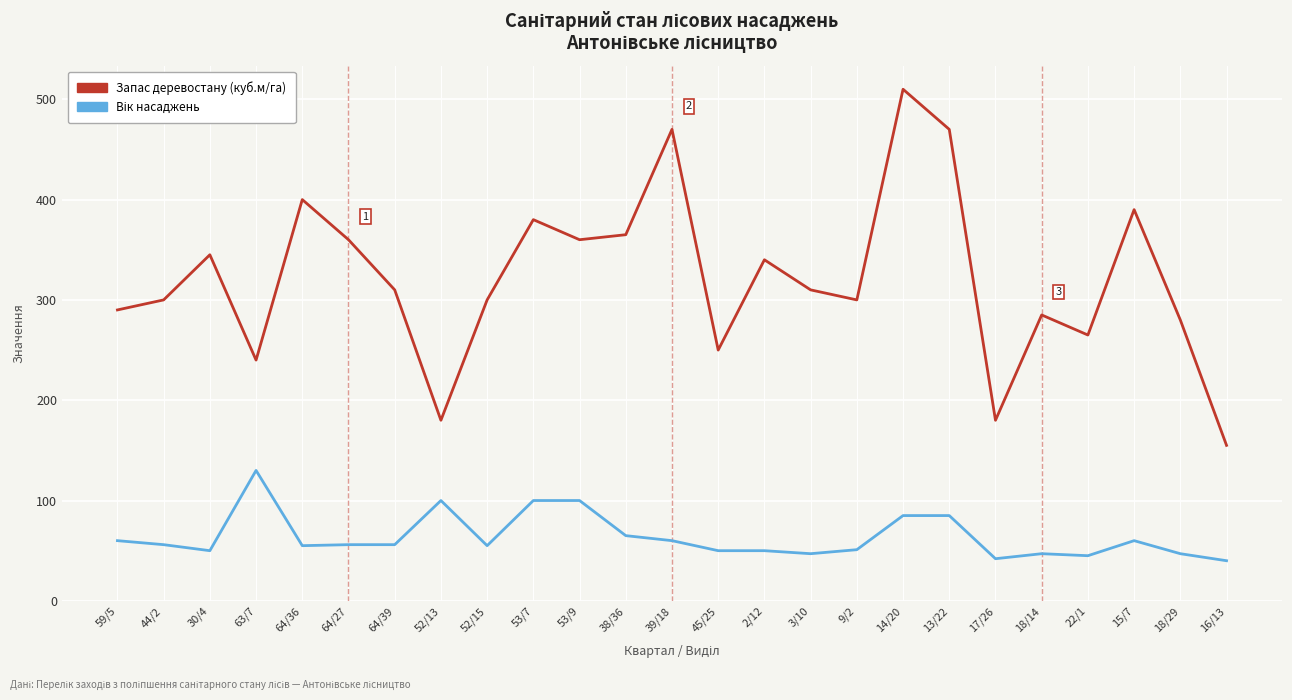

Which category has the highest value across all series?

14/20